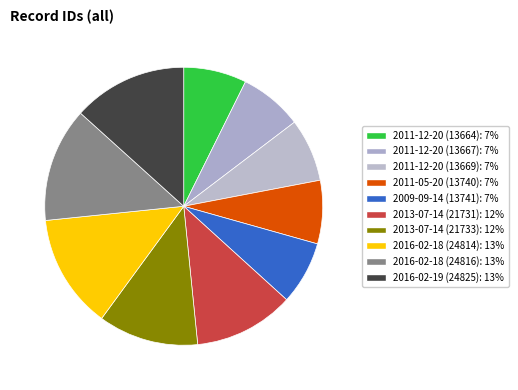

To the nearest percent, what is the difference between the 2011-05-20 (13740) and 2013-07-14 (21731) slice percentages?

4%